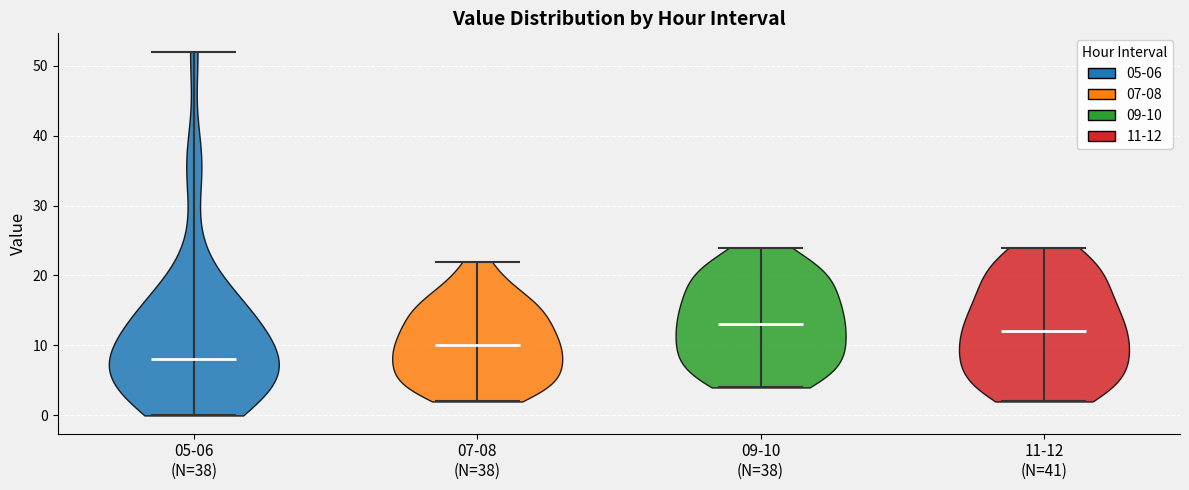

Which violin has the lowest median line?

05-06 (N=38)